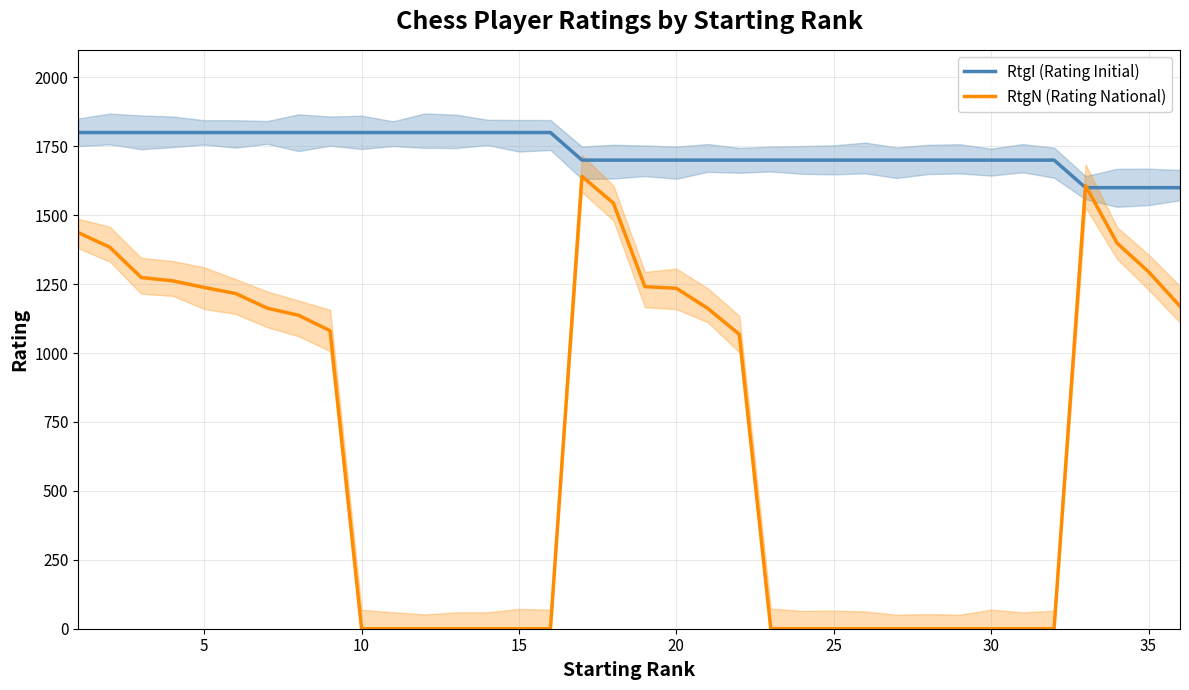

Does the chart display data point markers on the line(s)?

No